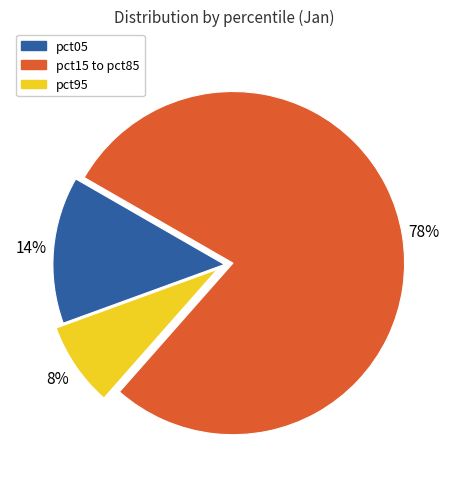

To the nearest percent, what is the difference between the largest and smallest slice percentages?

70%